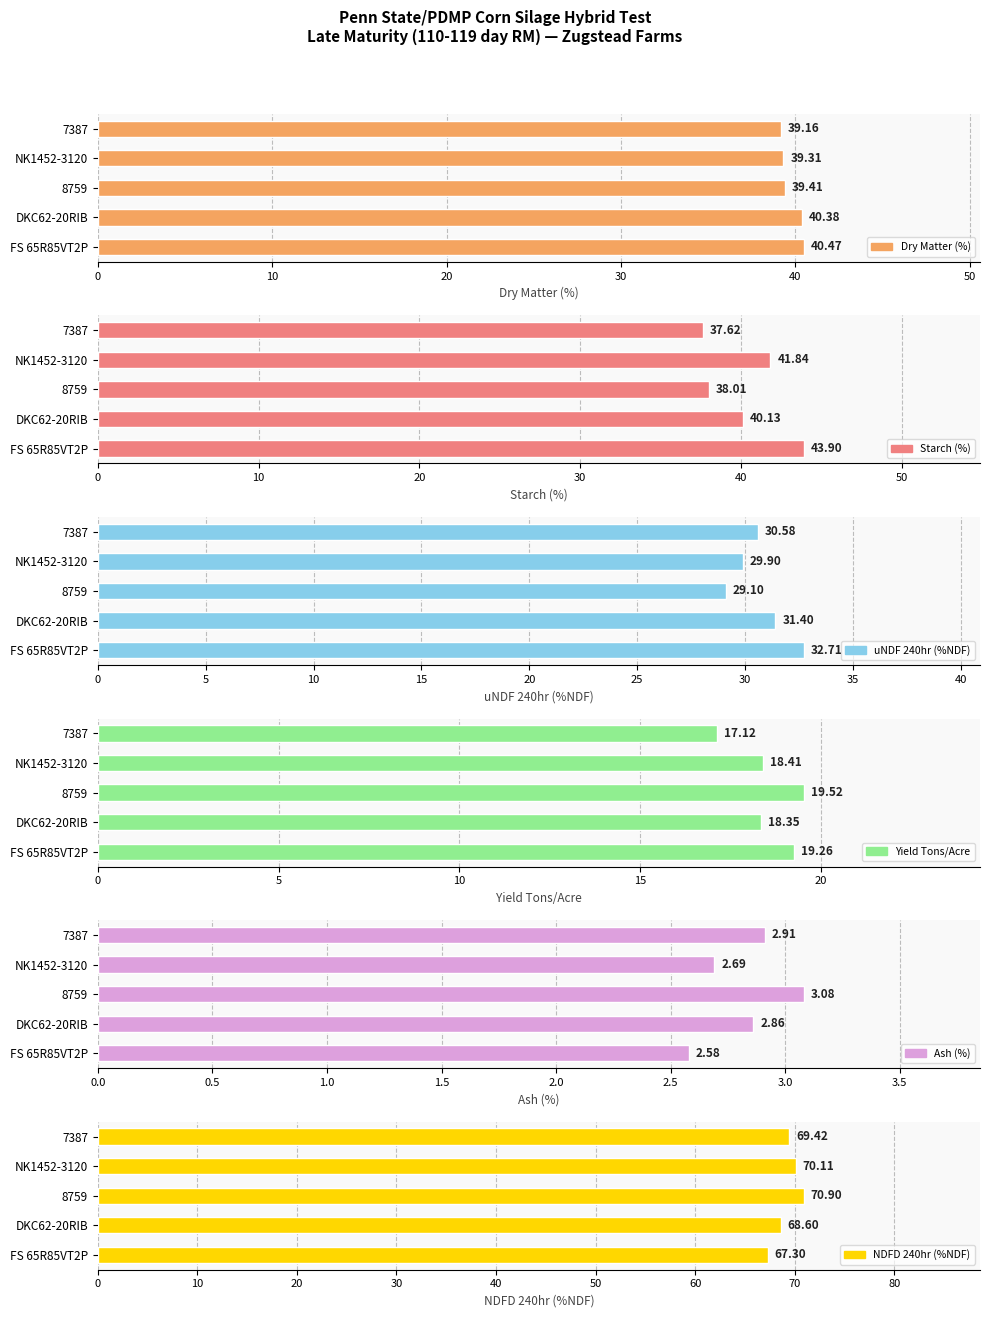

What are all the series names shown in the legend?

Dry Matter (%), Starch (%), uNDF 240hr (%NDF), Yield Tons/Acre, Ash (%), NDFD 240hr (%NDF)